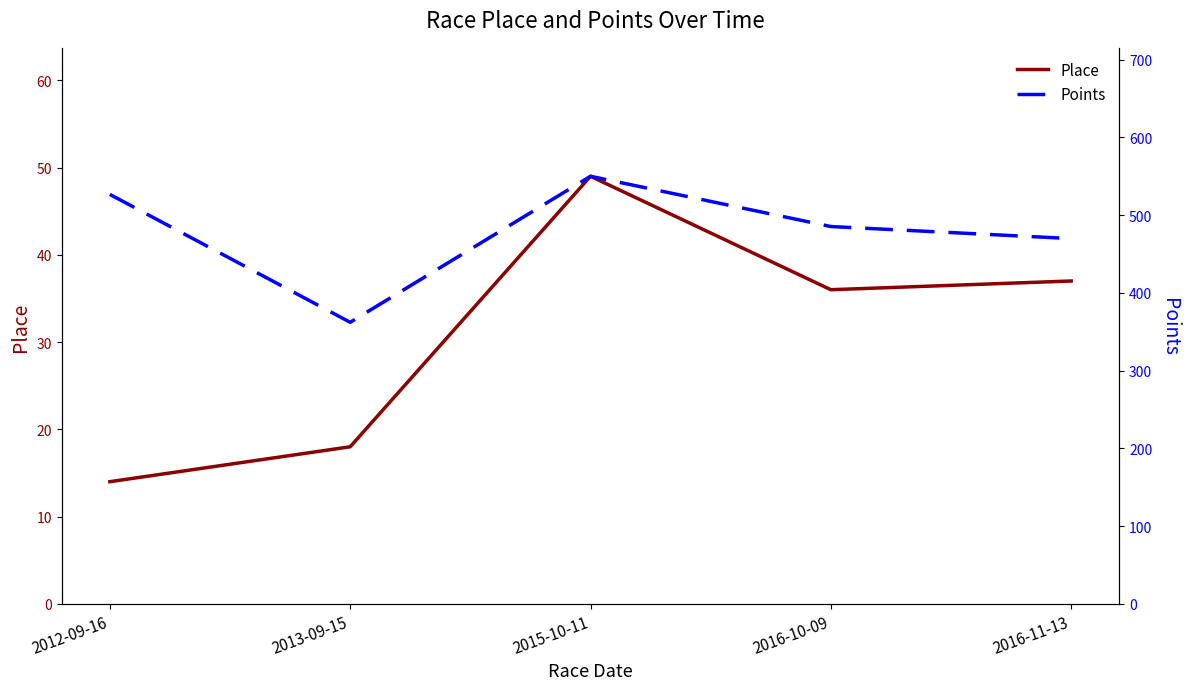

What is the difference between the maximum and minimum values in the Points series?

187.9